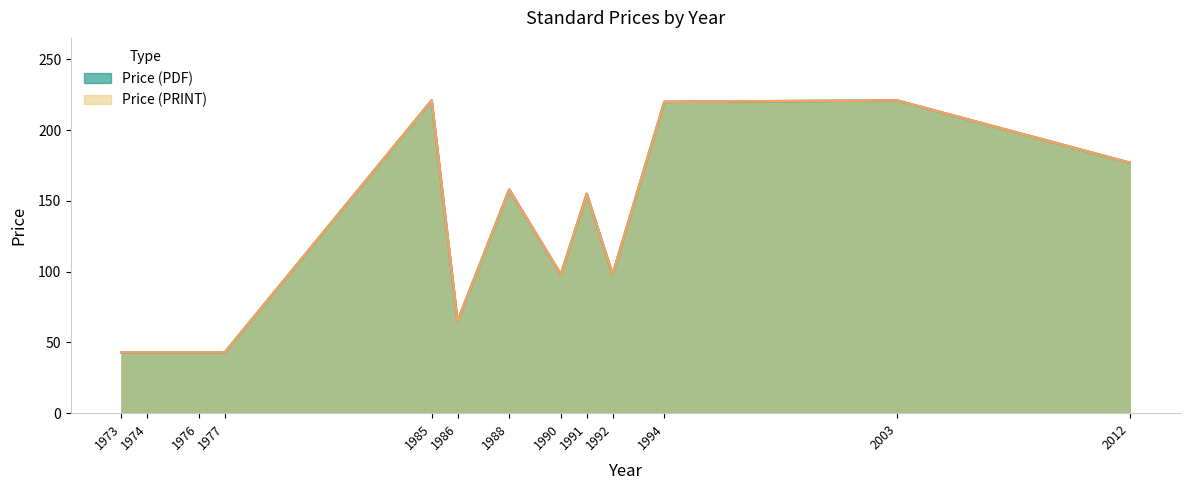

Which series changed the most between 1988 and 1991?

Price (PDF)